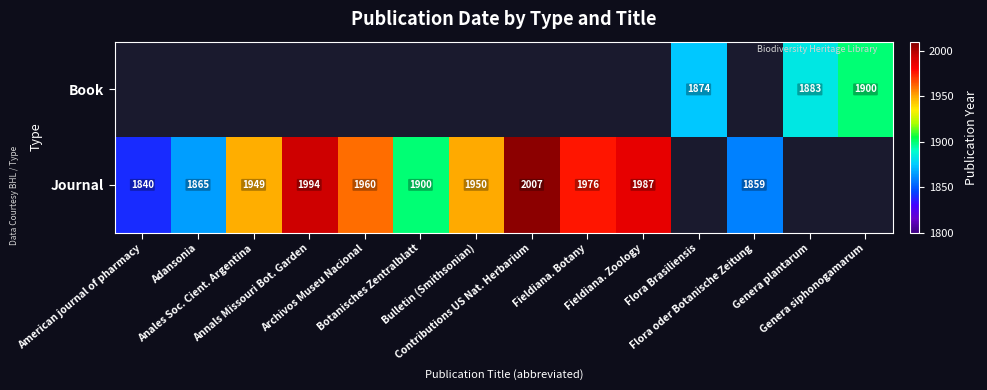

What value does the Journal series have at Archivos Museu Nacional?

1960.0